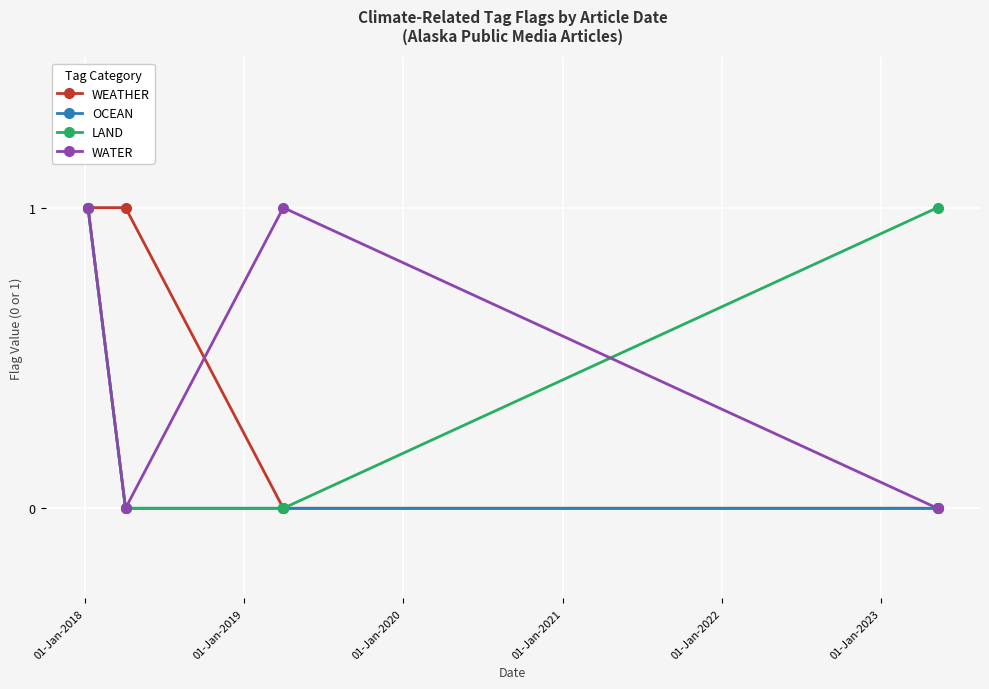

Reading left to right, what are all the values shown in this chart?

WEATHER: 1	1	0	0
OCEAN: 1	0	0	0
LAND: 1	0	0	1
WATER: 1	0	1	0